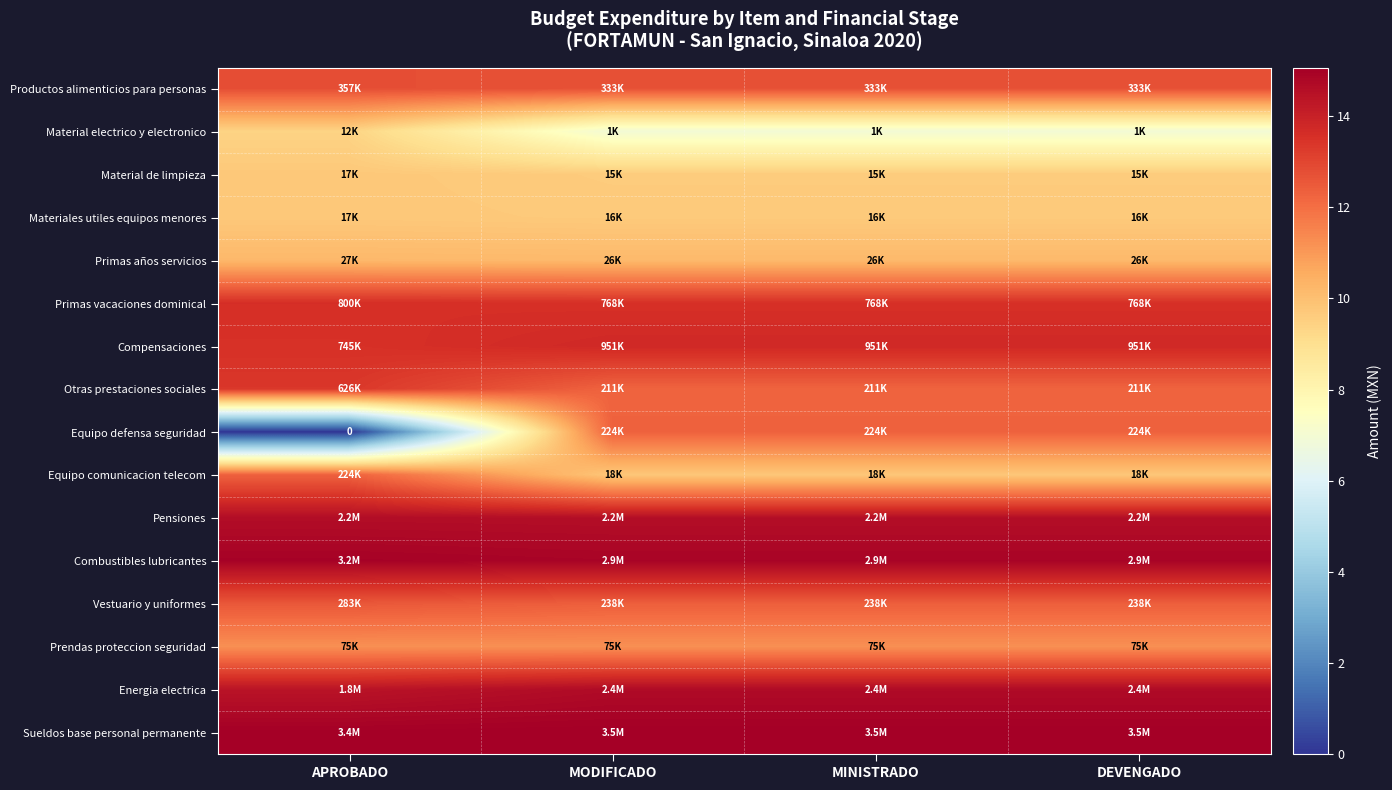

True or false: Productos alimenticios para personas has a value of 12.7 at MODIFICADO.

True